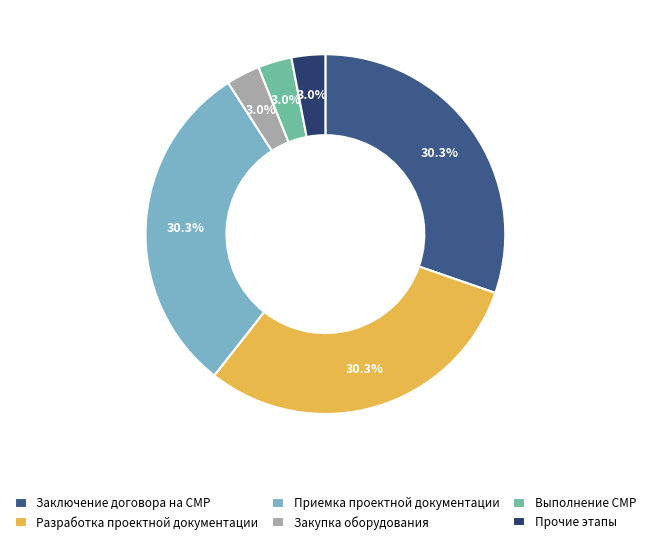

How much of the chart is everything except Прочие этапы?

97.0%